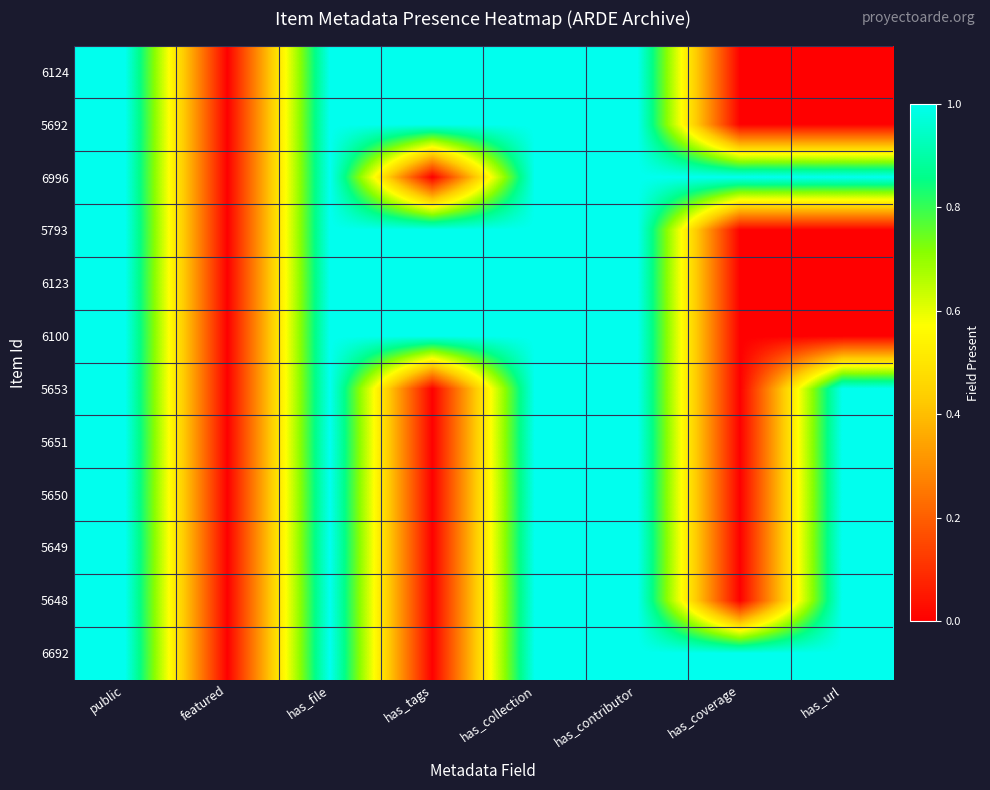

Which series has the largest range (max minus min)?

6124